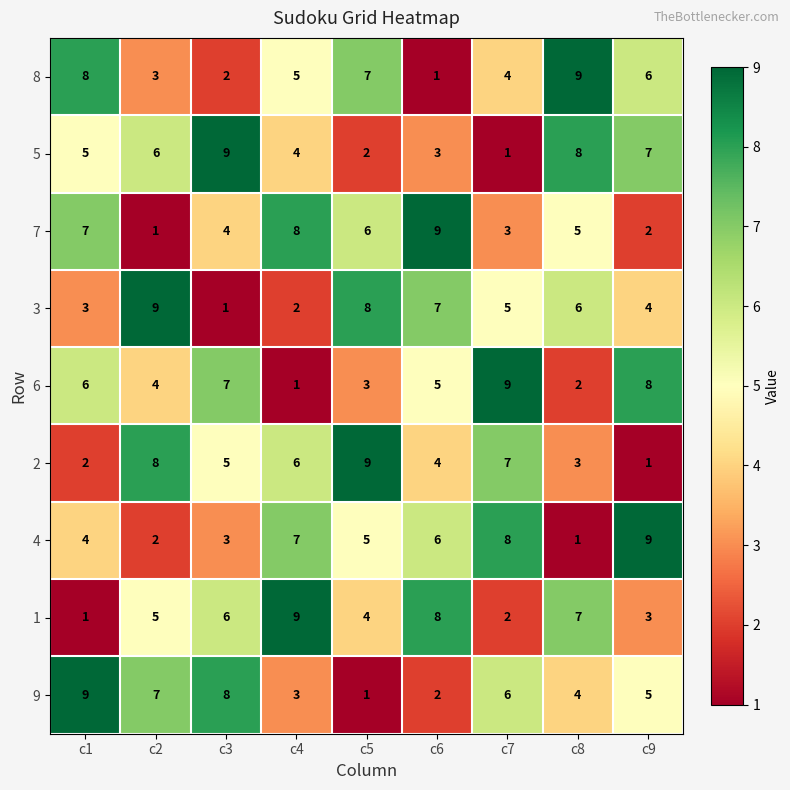

At how many categories does at least one series exceed 5?

9